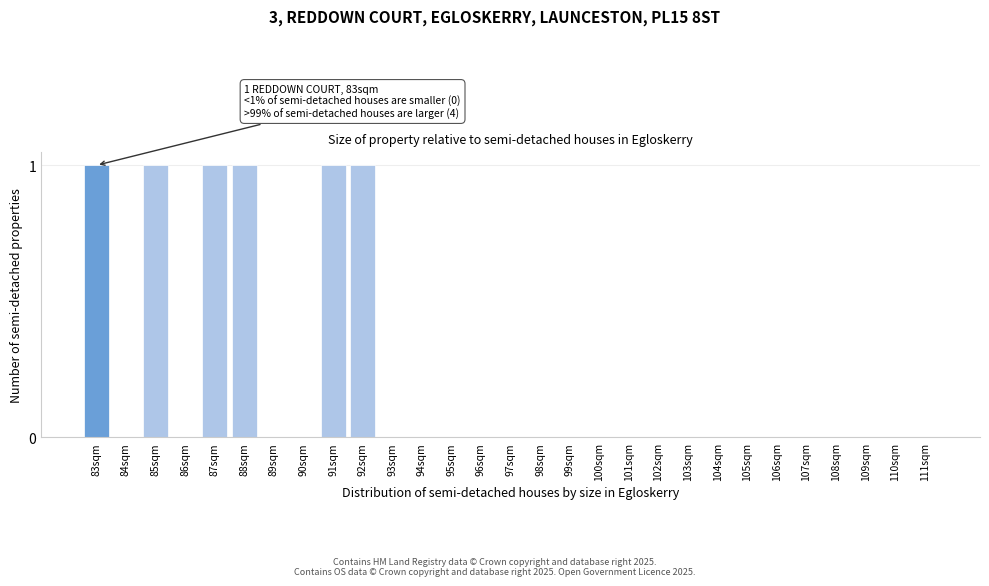

Reading left to right, transcribe all the data shown in this chart.

83sqm=1	84sqm=0	85sqm=1	86sqm=0	87sqm=1	88sqm=1	89sqm=0	90sqm=0	91sqm=1	92sqm=1	93sqm=0	94sqm=0	95sqm=0	96sqm=0	97sqm=0	98sqm=0	99sqm=0	100sqm=0	101sqm=0	102sqm=0	103sqm=0	104sqm=0	105sqm=0	106sqm=0	107sqm=0	108sqm=0	109sqm=0	110sqm=0	111sqm=0